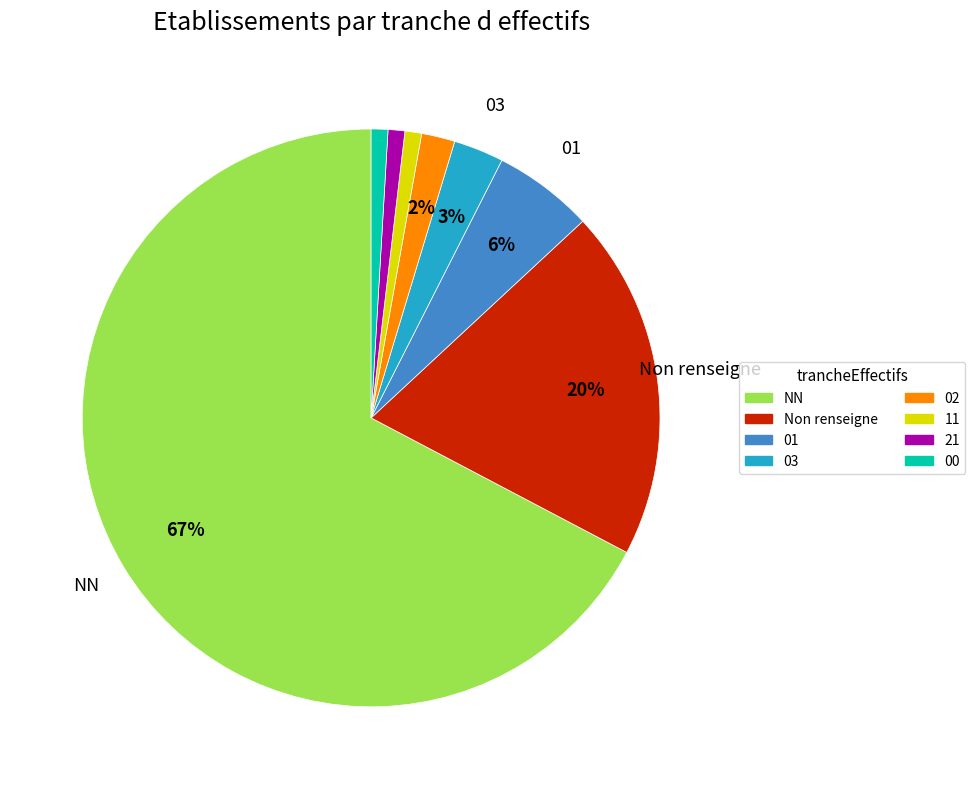

Which slice is the largest?

NN